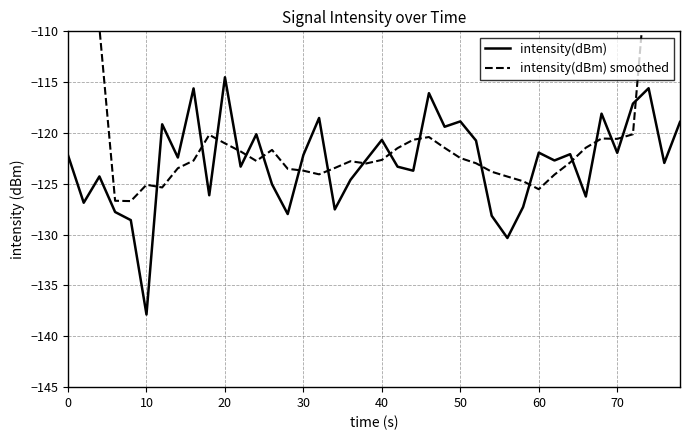

What is the sum of all intensity(dBm) smoothed values?

-4704.4